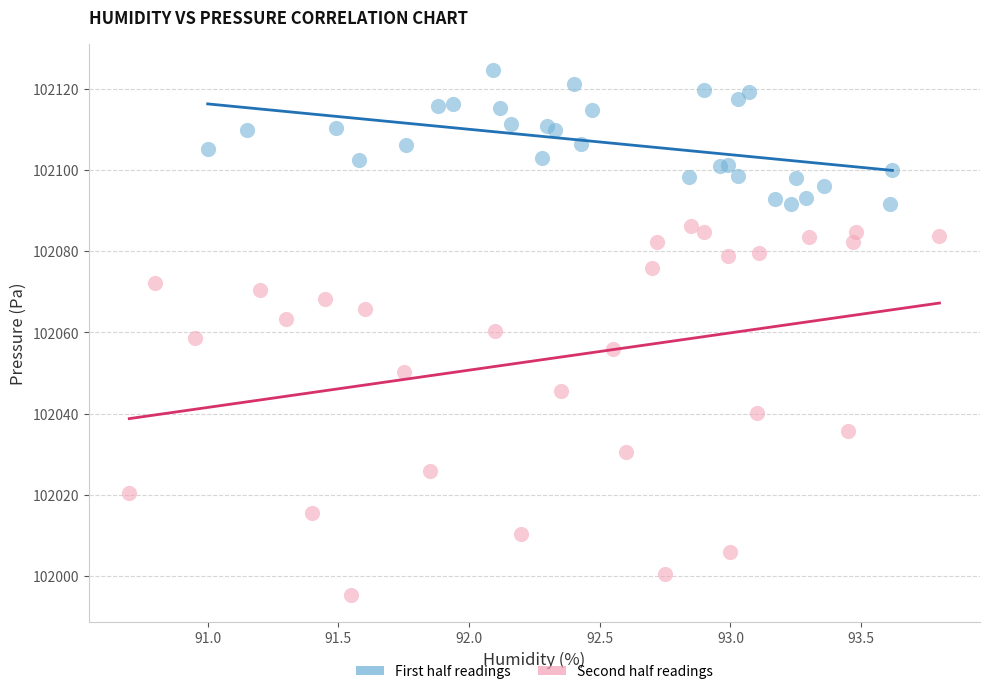

Which series contains the lowest Y value?

Second half readings